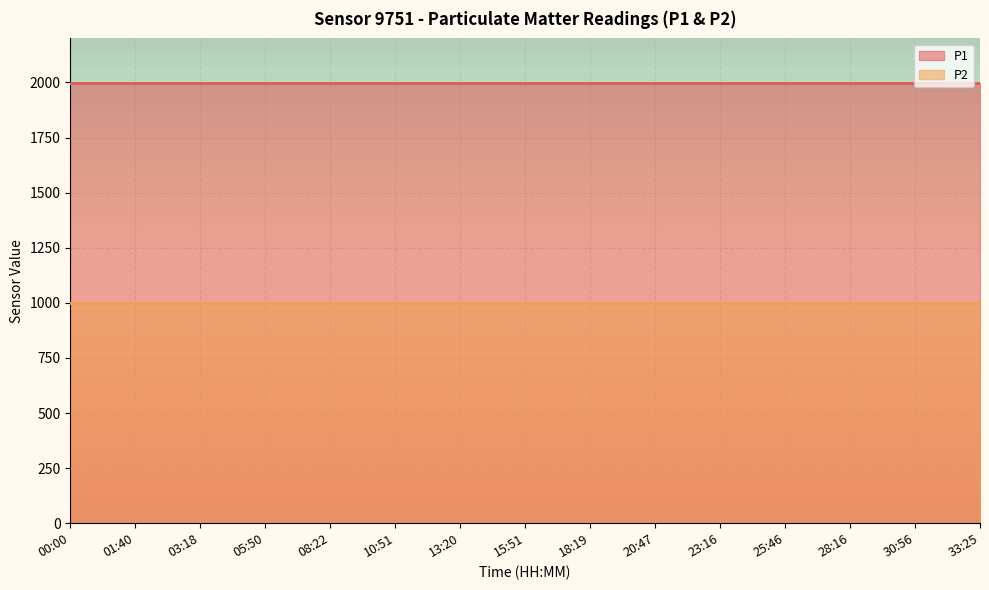

What position from the right is 15:51?

8